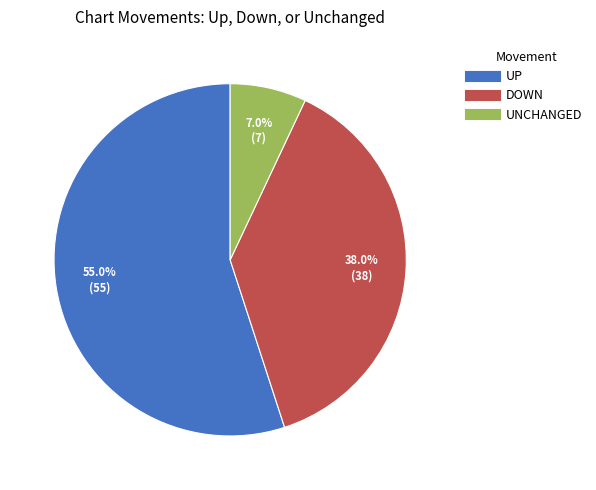

To the nearest percent, what is the average slice percentage?

33%